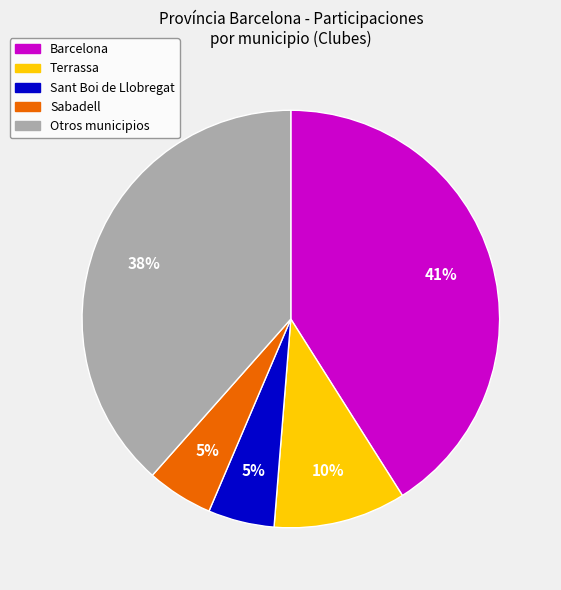

To the nearest percent, what is the difference between the largest and smallest slice percentages?

36%